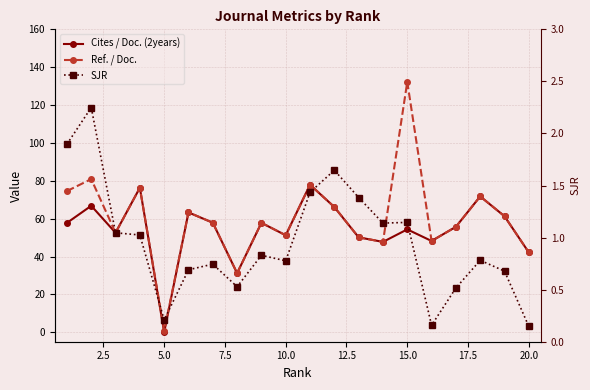

The value of Ref. / Doc. at 20.0 is 34.5. True or false?

False